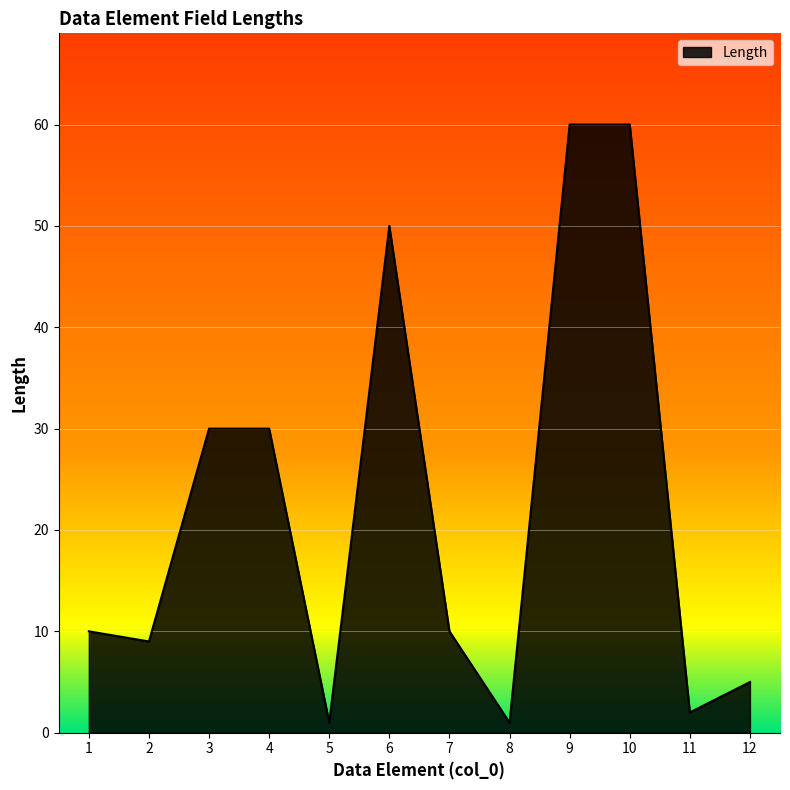

Is it true that the value at 10 is 60?

True